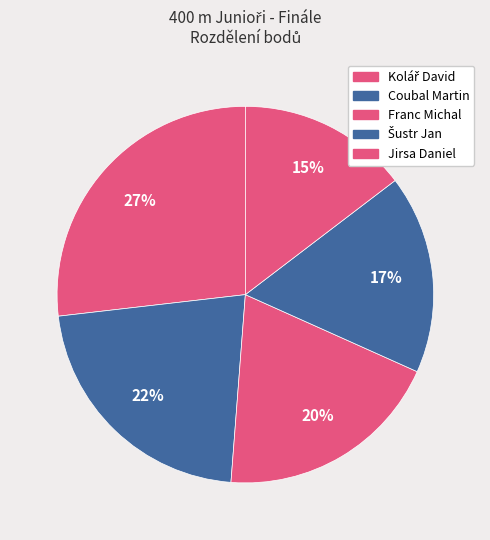

How many slices are in this pie chart?

5